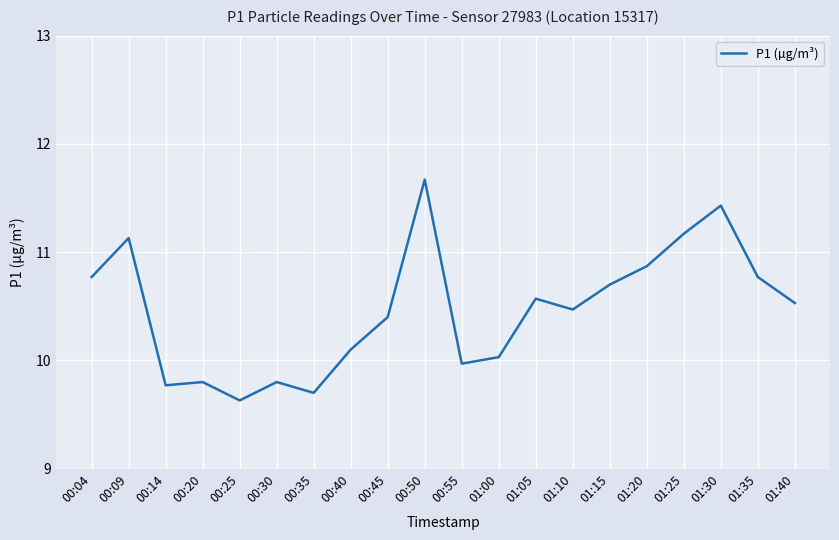

What position from the right is 00:14?

18